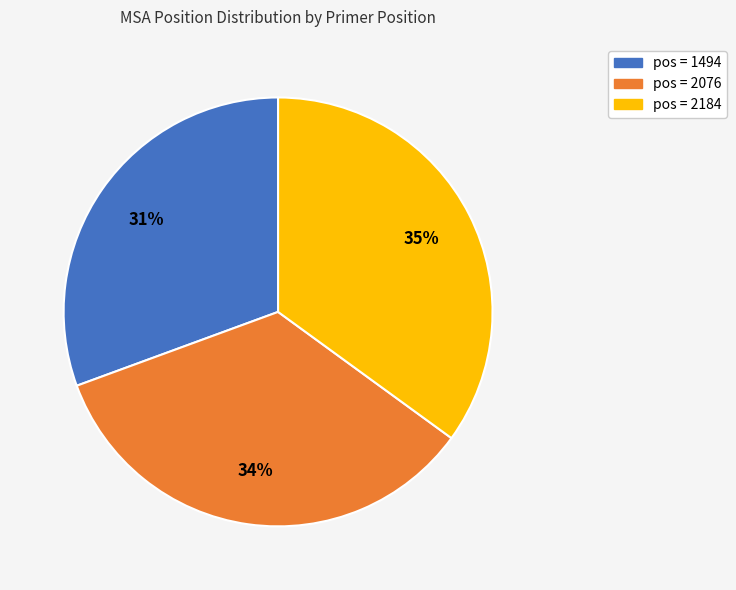

To the nearest percent, what is the average slice percentage?

33%